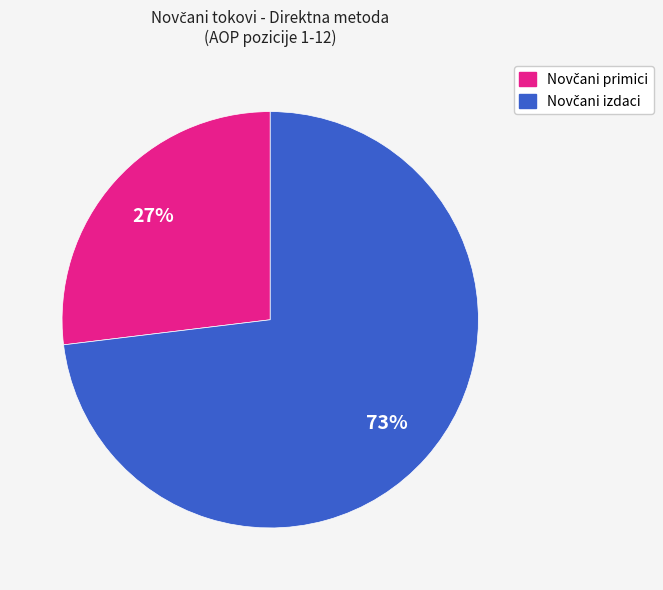

To the nearest percent, what is the average slice percentage?

50%